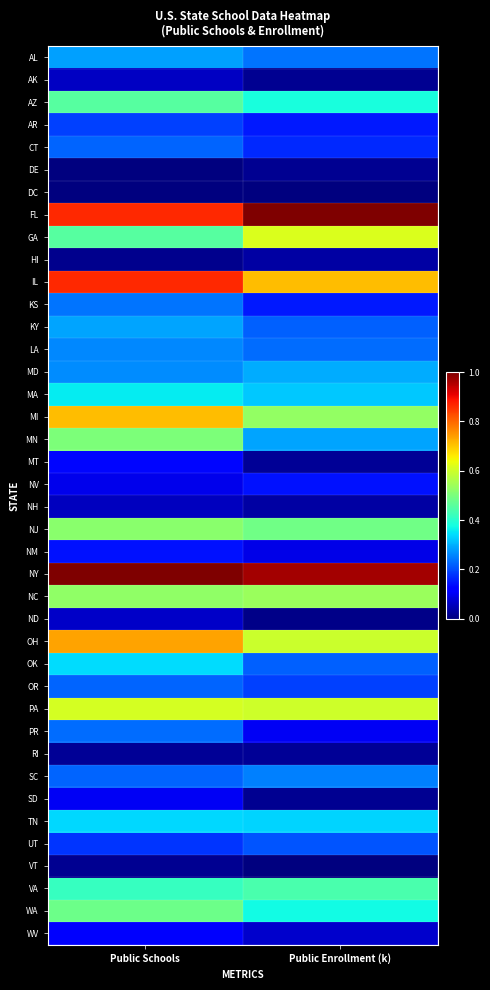

What is the maximum value shown in the chart?

1.0